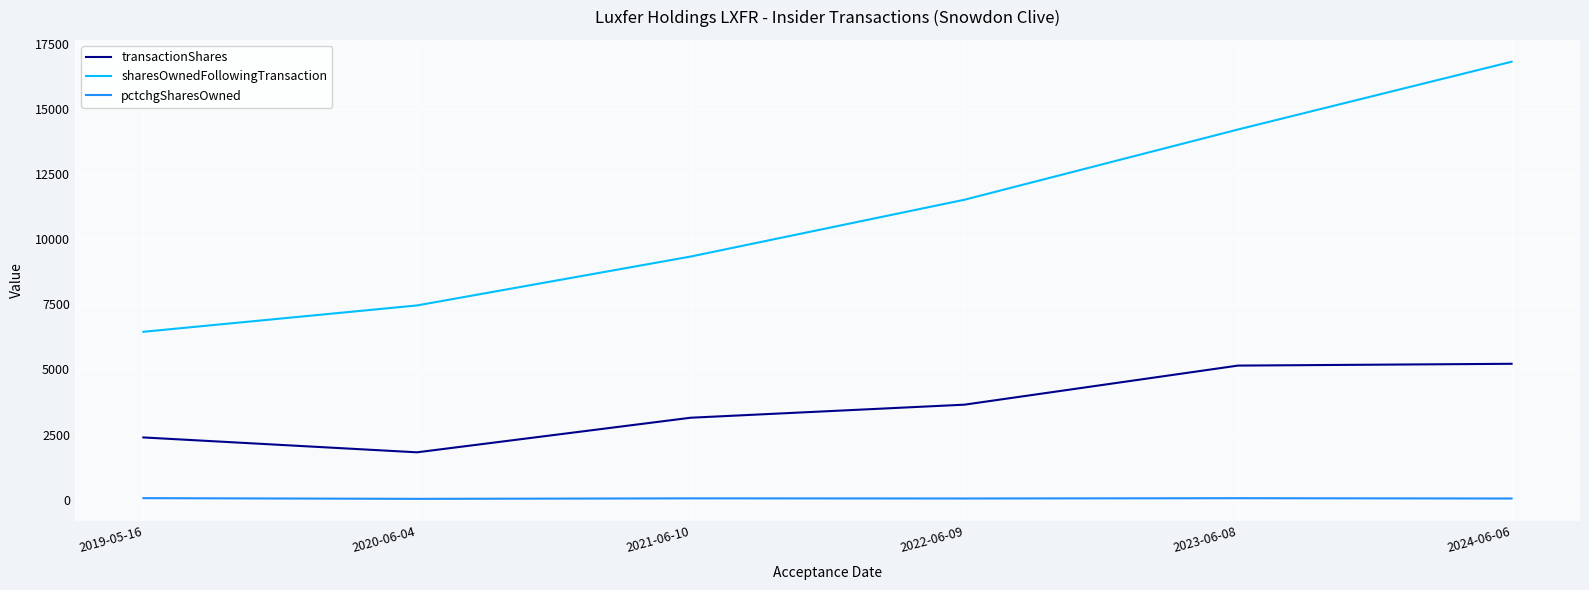

What position from the right is 2024-06-06?

1